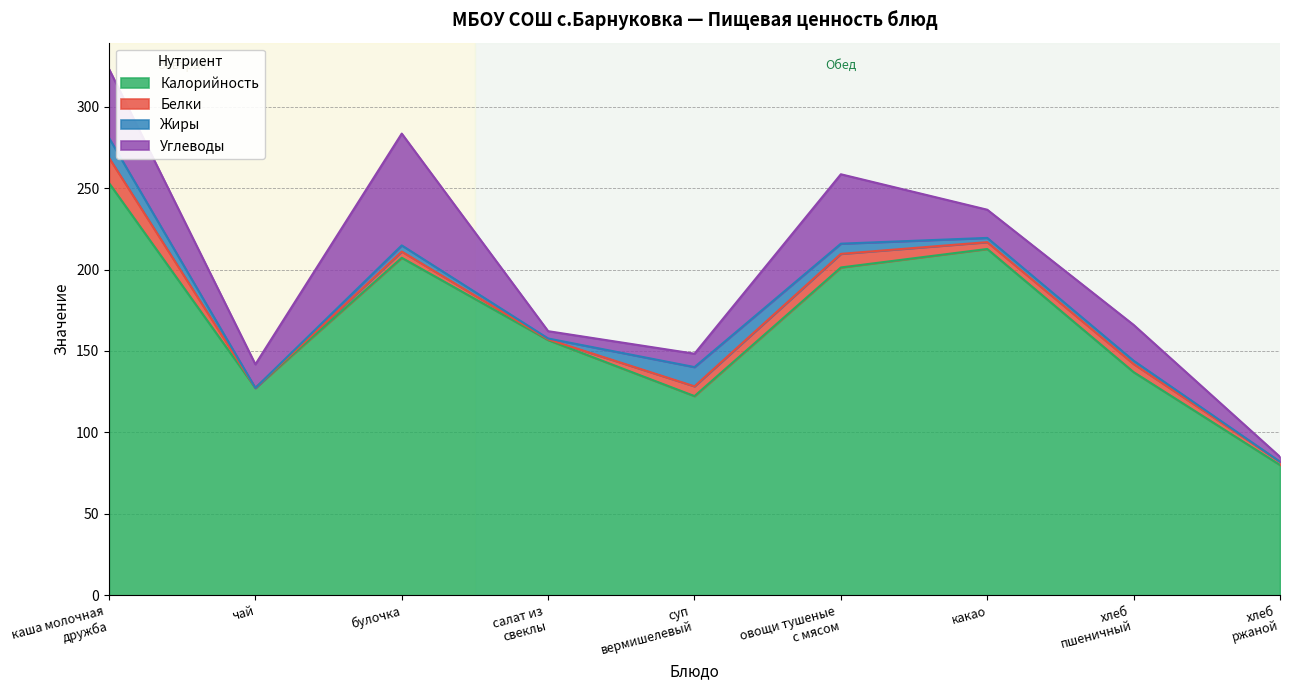

True or false: Белки and Калорийность intersect in this chart.

False